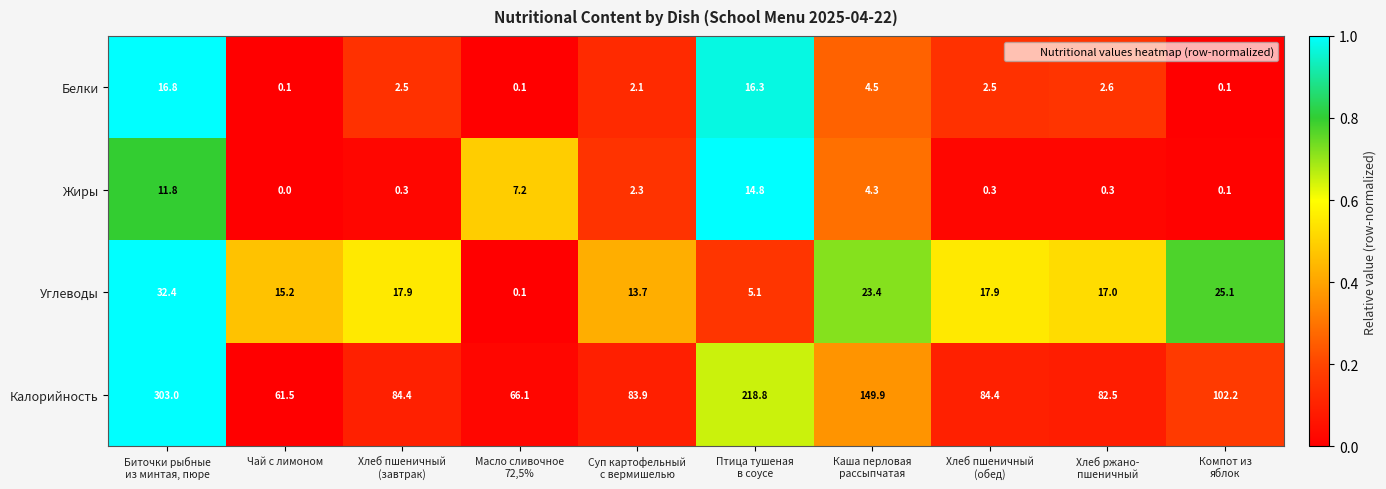

Is it true that Калорийность equals 61.5 at Чай с лимоном?

True